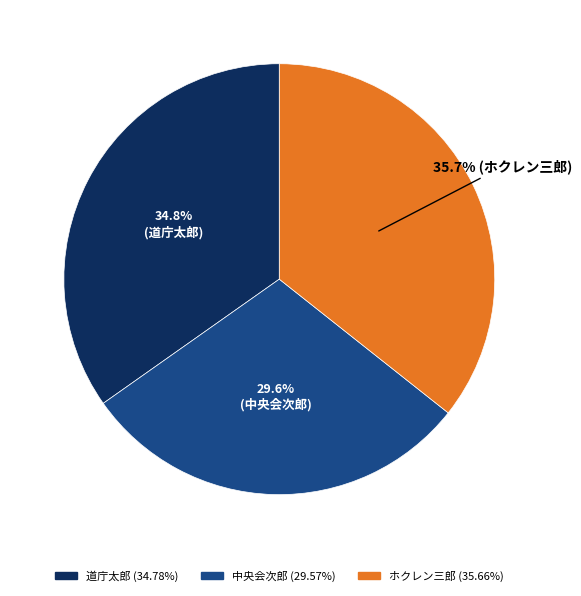

What percentage is the ホクレン三郎 slice, to the nearest percent?

36%